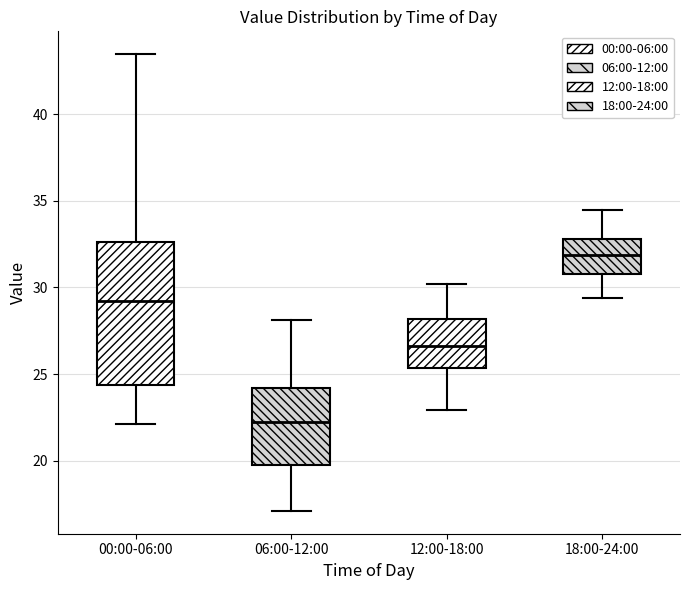

Where is the lower edge of the box for 00:00-06:00 on the y-axis? The values are not printed on the chart, so give them approximately, as read against the axis.

24.5